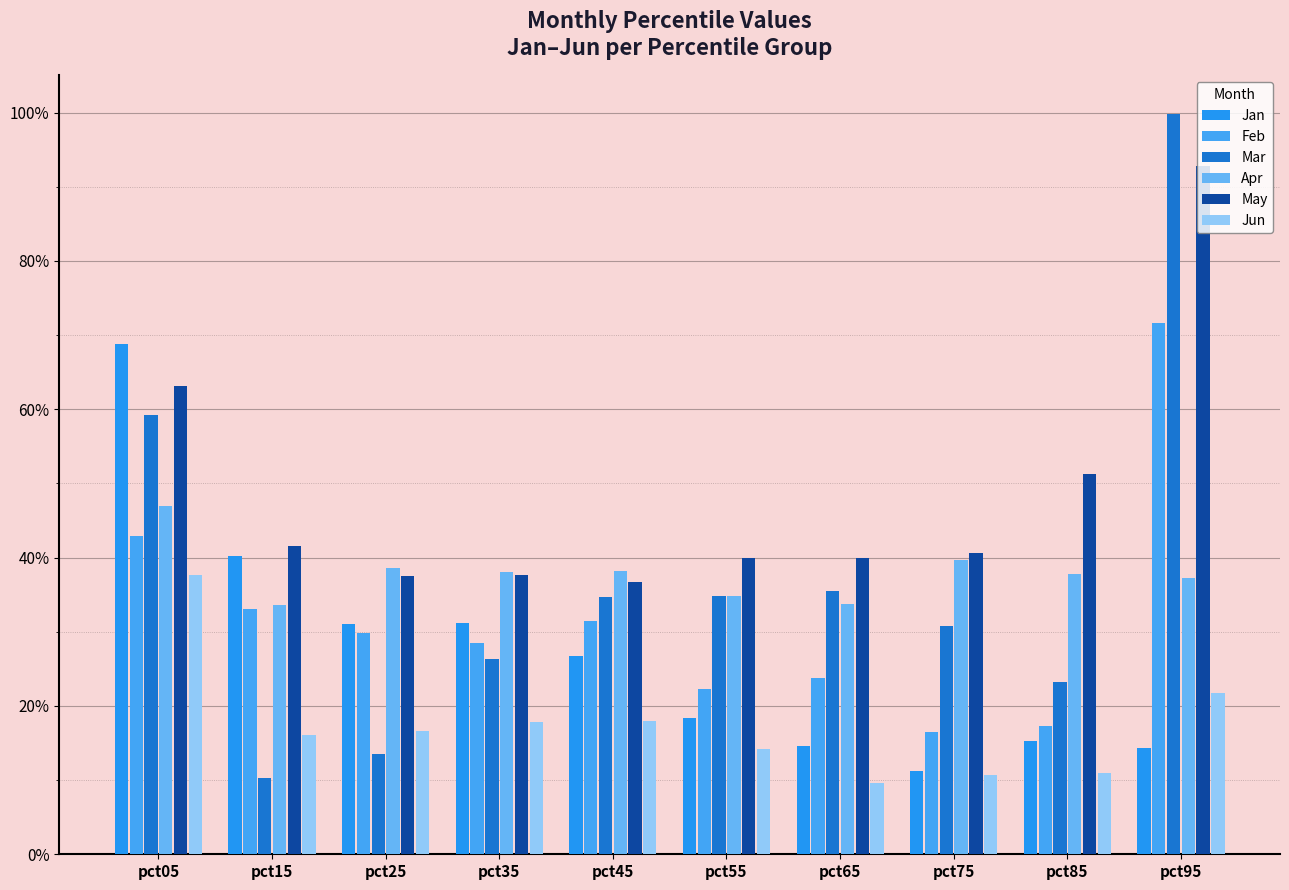

What are all the series names shown in the legend?

Jan, Feb, Mar, Apr, May, Jun